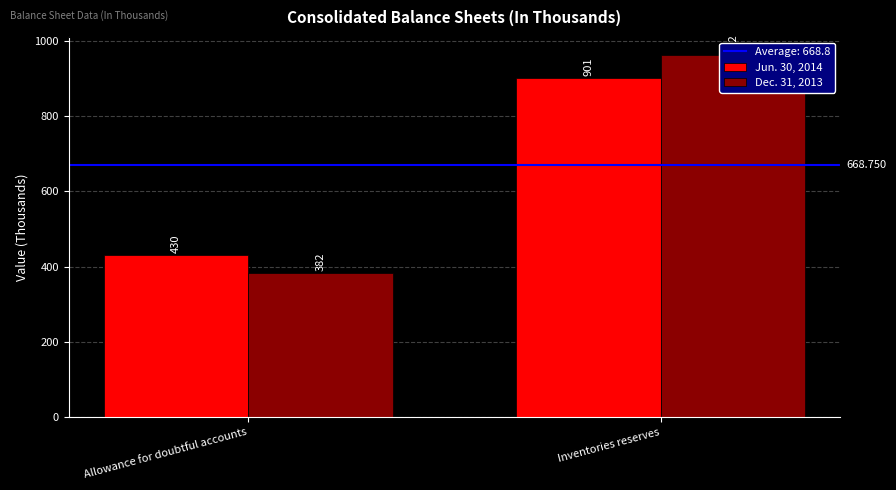

At which label does Dec. 31, 2013 reach its minimum?

Allowance for doubtful accounts